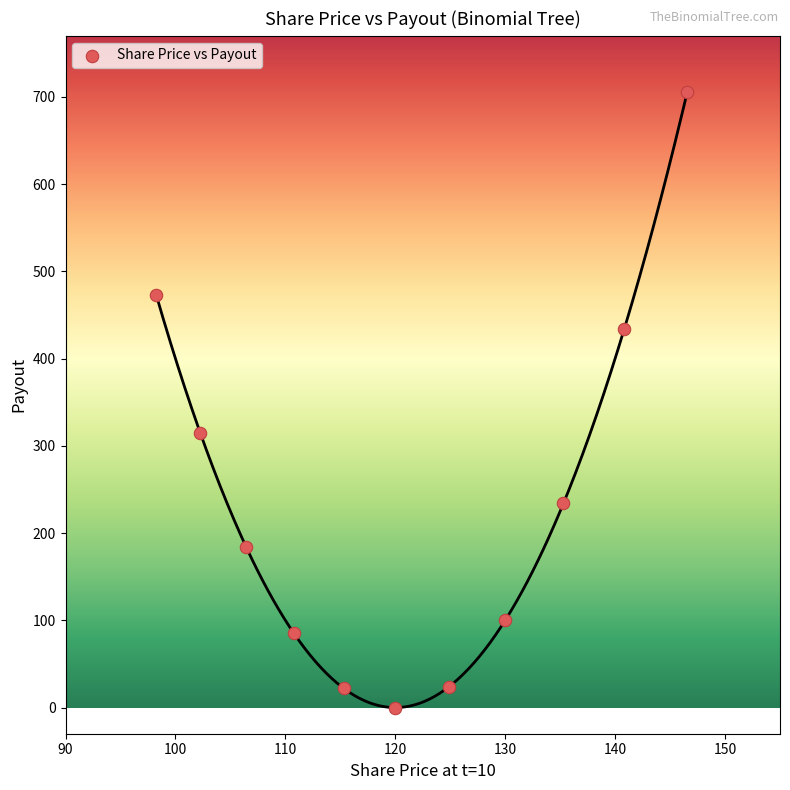

What Y value in the scatter plot is closest to 352?

314.8